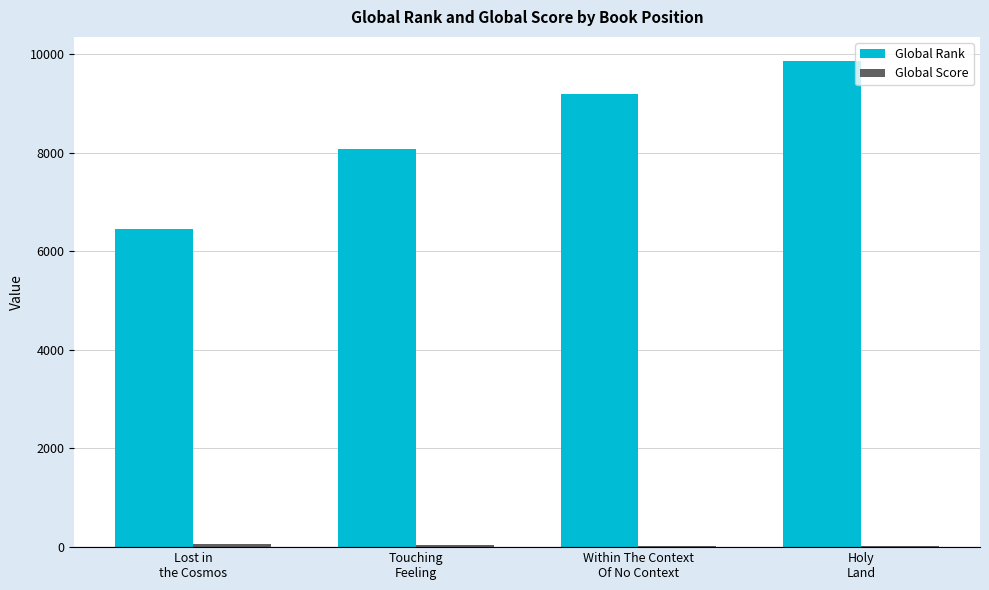

Between Lost in
the Cosmos and Within The Context
Of No Context, which series saw the biggest shift?

Global Rank